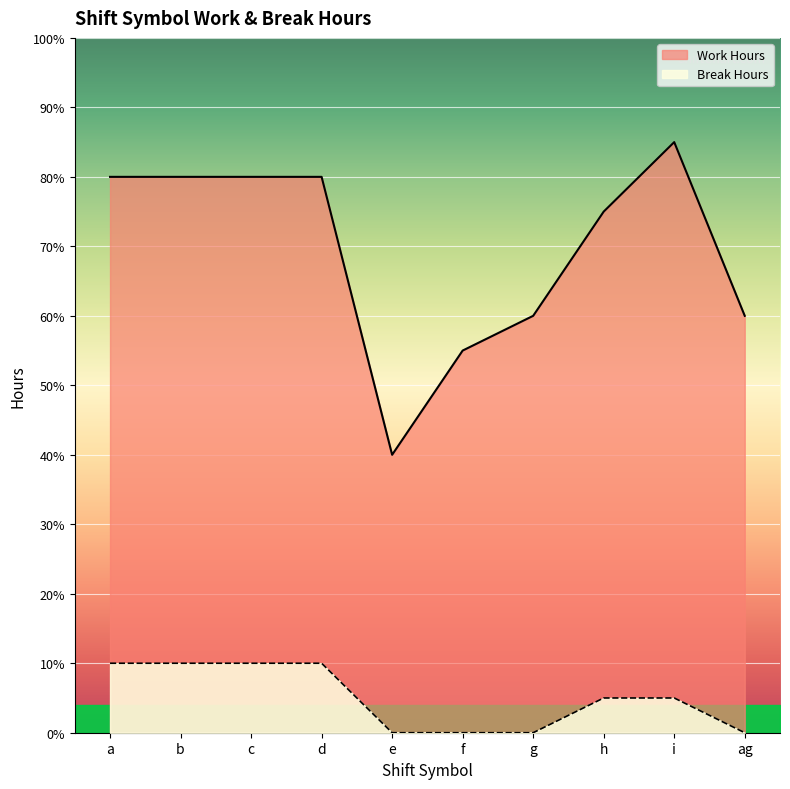

What is the label of the 10th point from the left?

ag